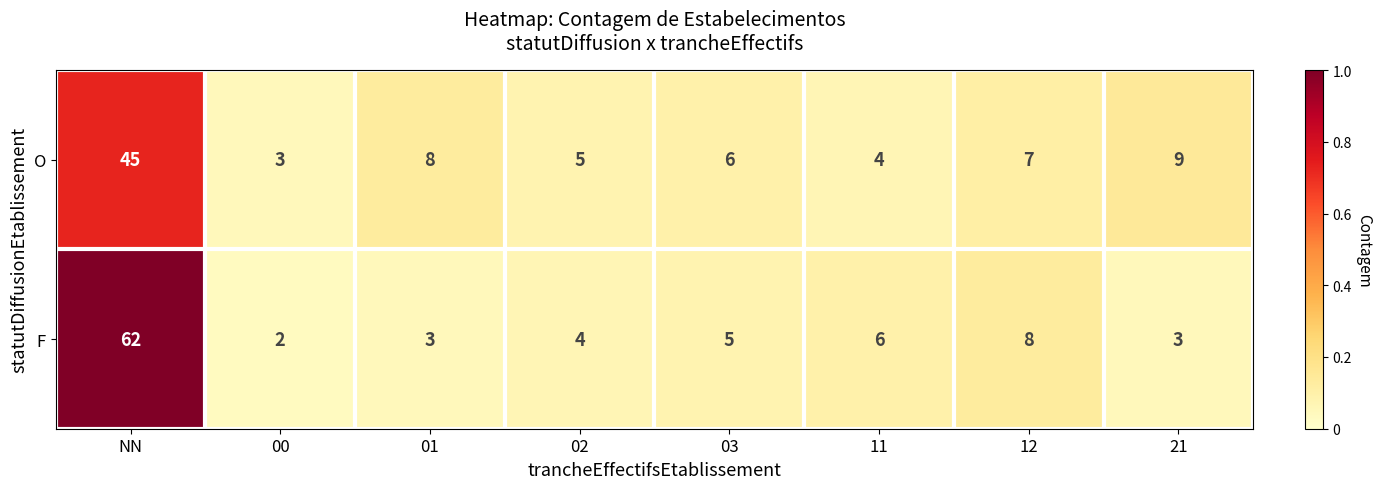

Which series has the largest total across all categories?

F